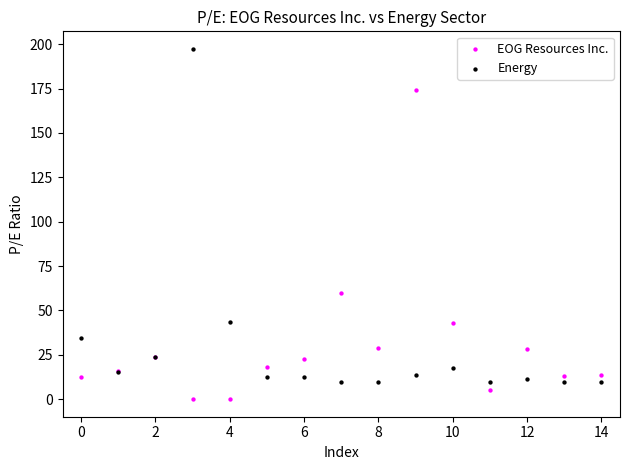

Which series reaches the minimum Y coordinate?

EOG Resources Inc.